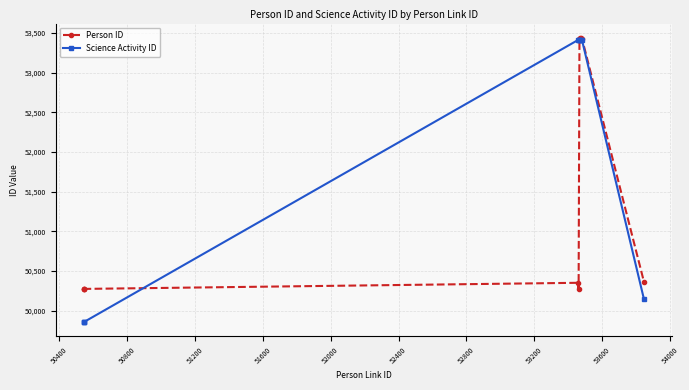

Which series has the widest spread of values?

Science Activity ID